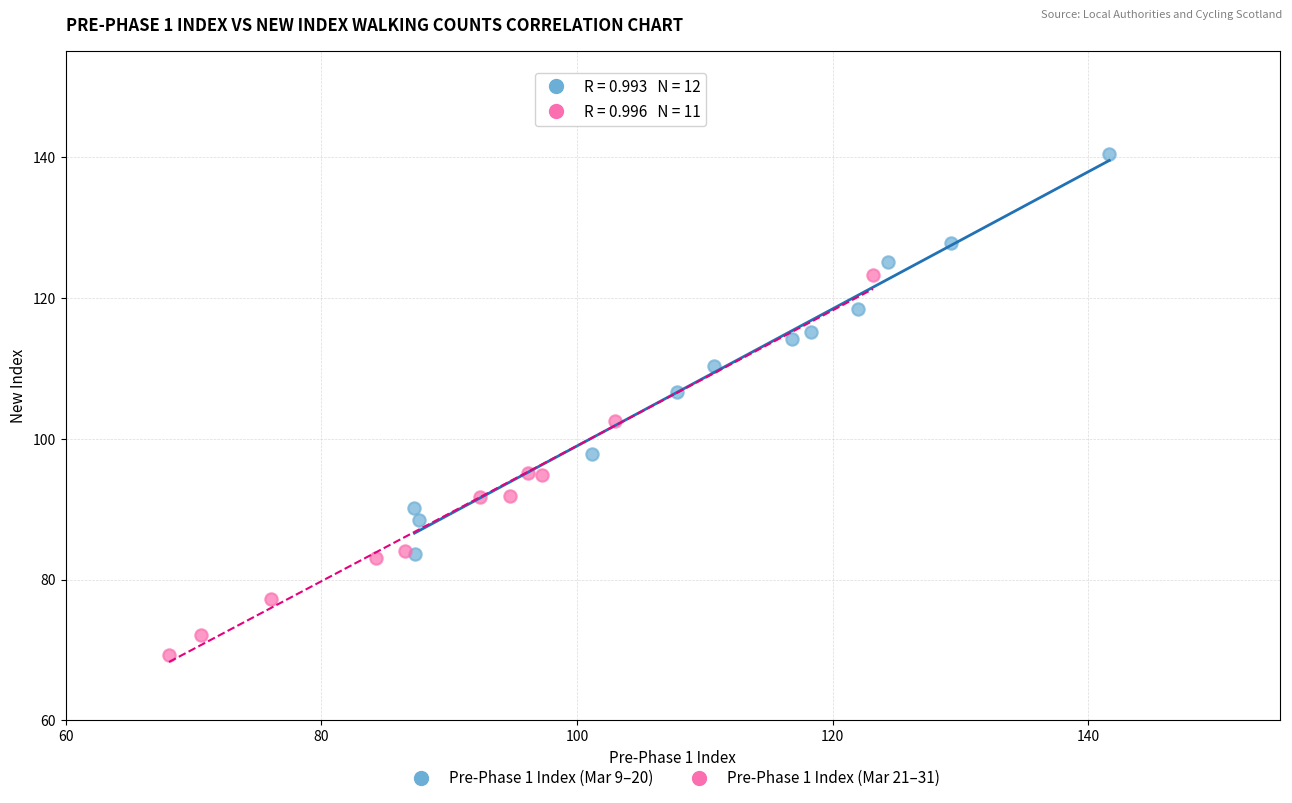

Which series reaches the minimum Y coordinate?

Pre-Phase 1 Index (Mar 21–31)